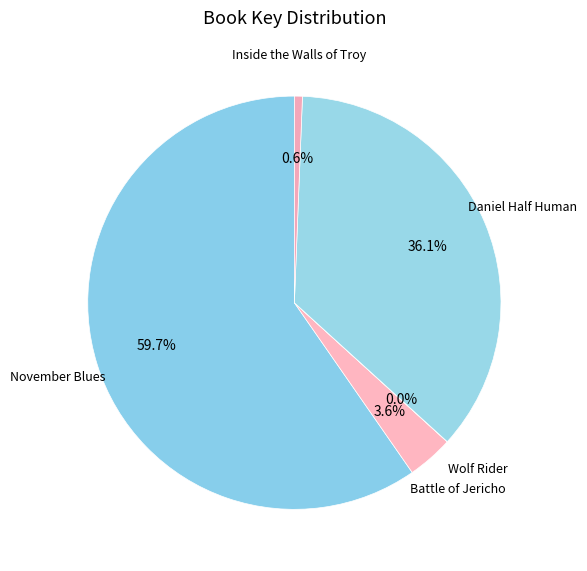

What is the majority slice?

November Blues